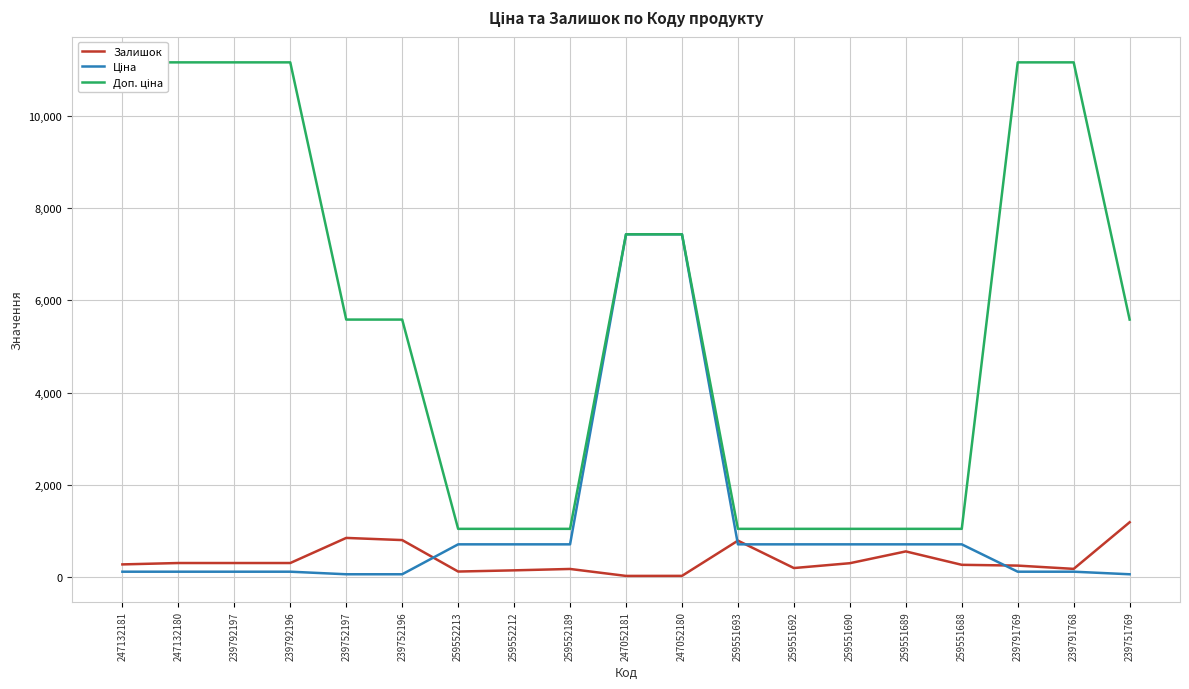

What is the label of the 1st point from the left?

247132181